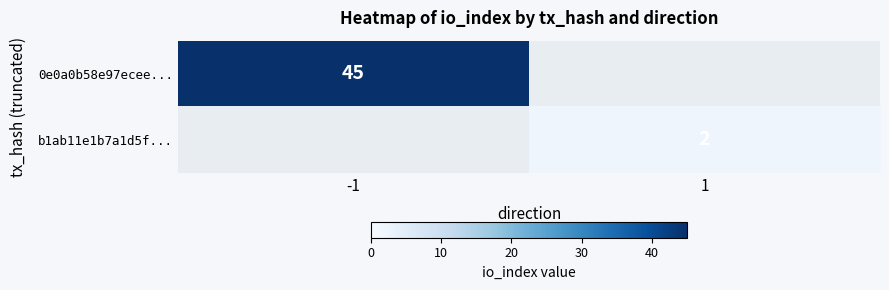

Which series has the largest range (max minus min)?

0e0a0b58e97ecee...